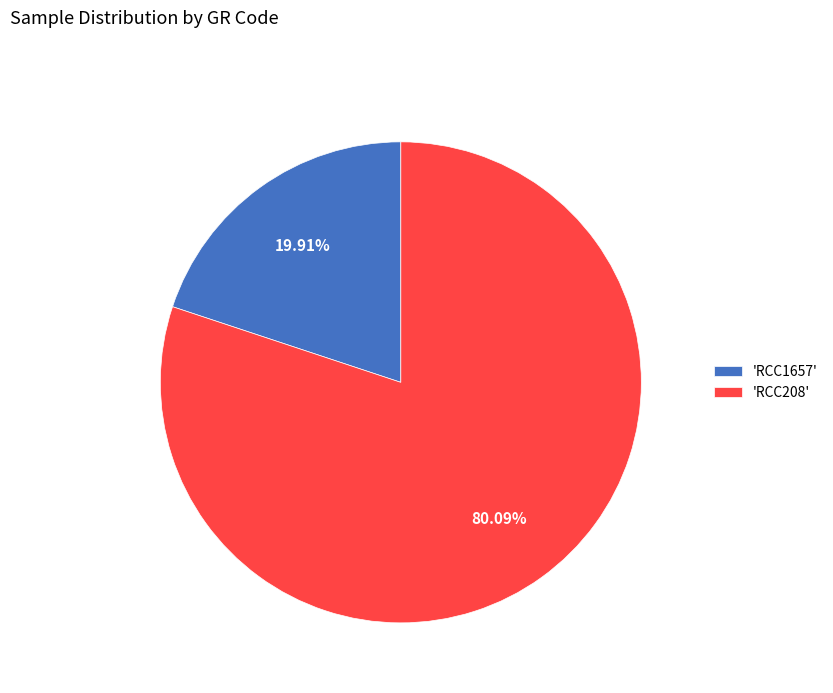

Combined, do 'RCC1657' and 'RCC208' account for over 50%?

Yes